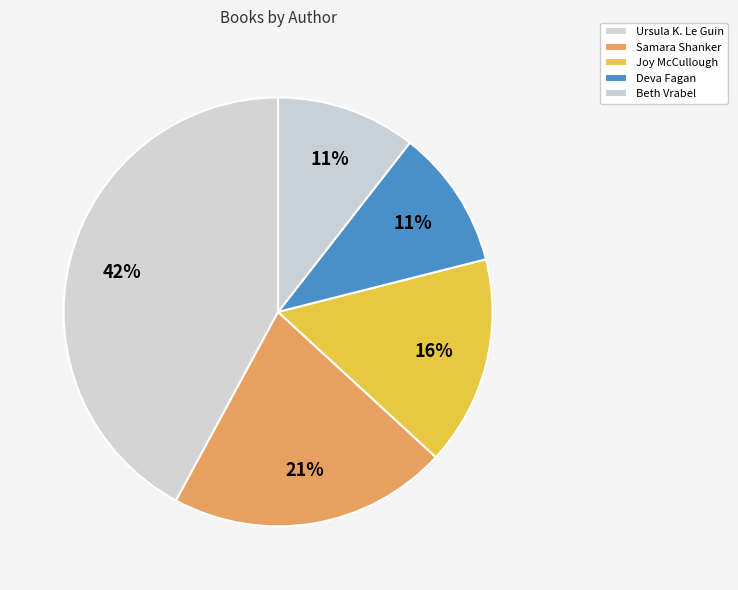

To the nearest percent, what is the average slice percentage?

20%